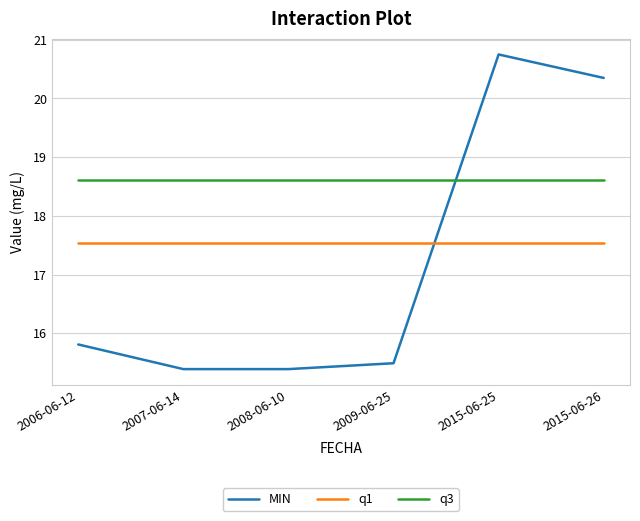

What is the maximum value shown in the chart?

20.8